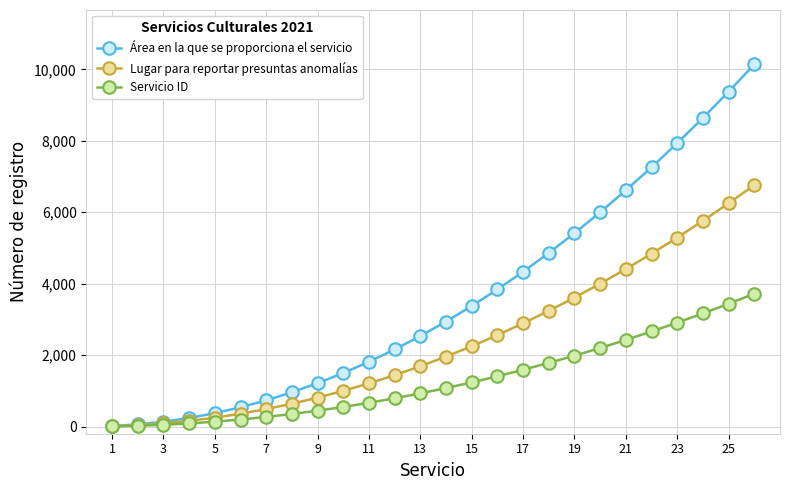

What is the highest value of the Lugar para reportar presuntas anomalías series?

6760.0